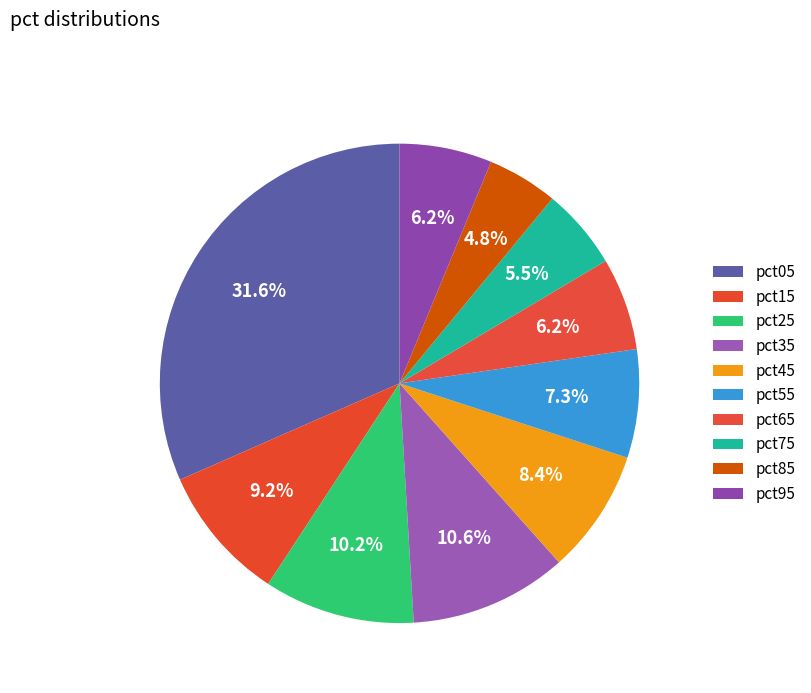

How many segments does this pie chart have?

10